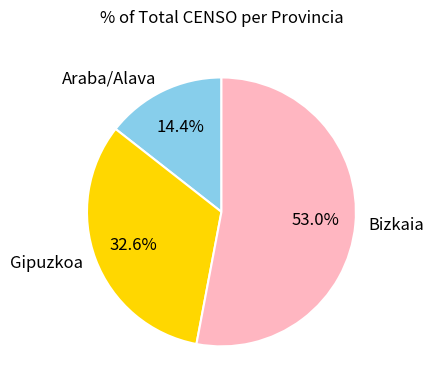

Which slice is the smallest?

Araba/Alava